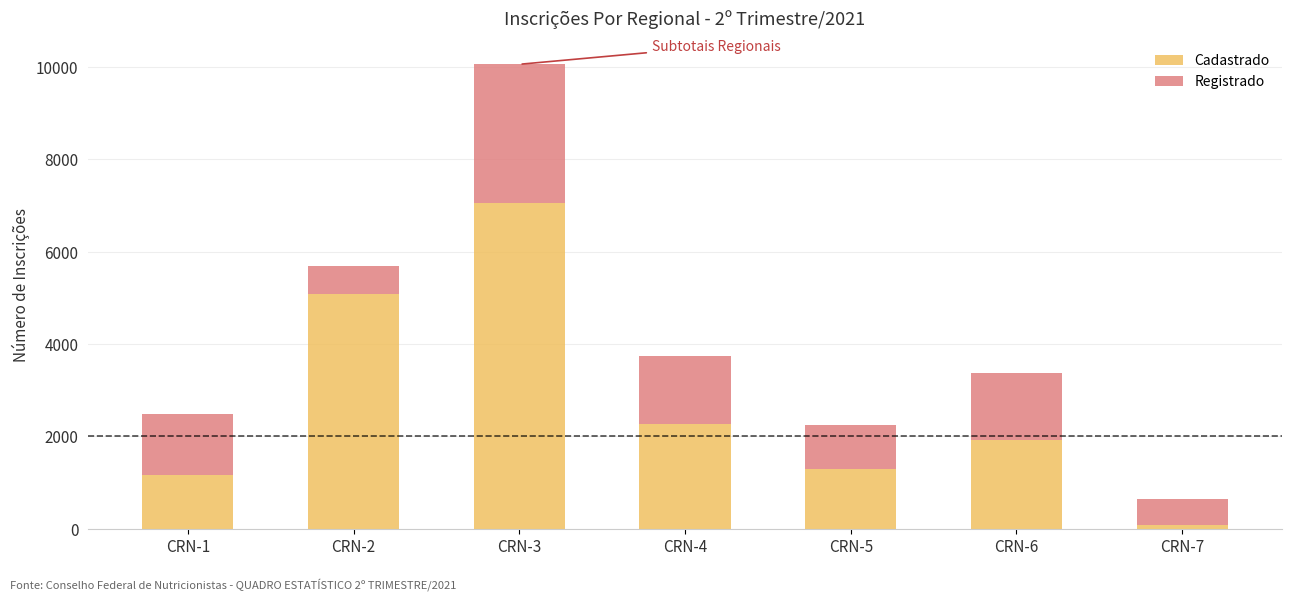

Are the bars grouped side by side (vs. stacked)?

No